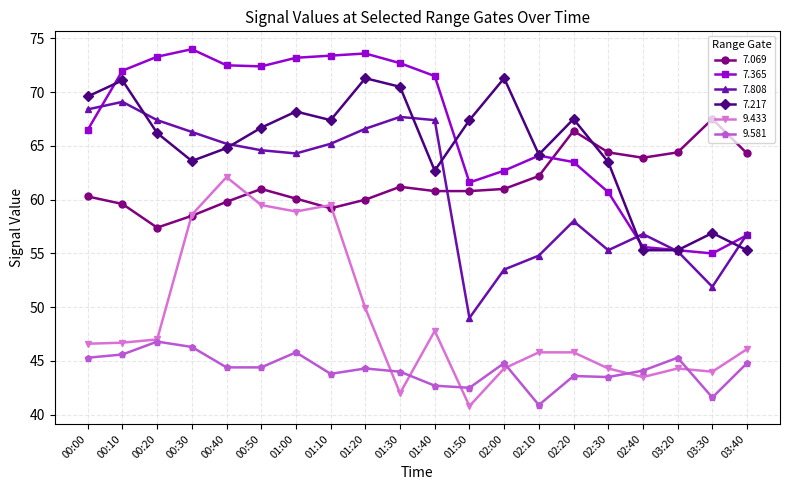

True or false: 7.217 and 9.433 cross at least once.

False